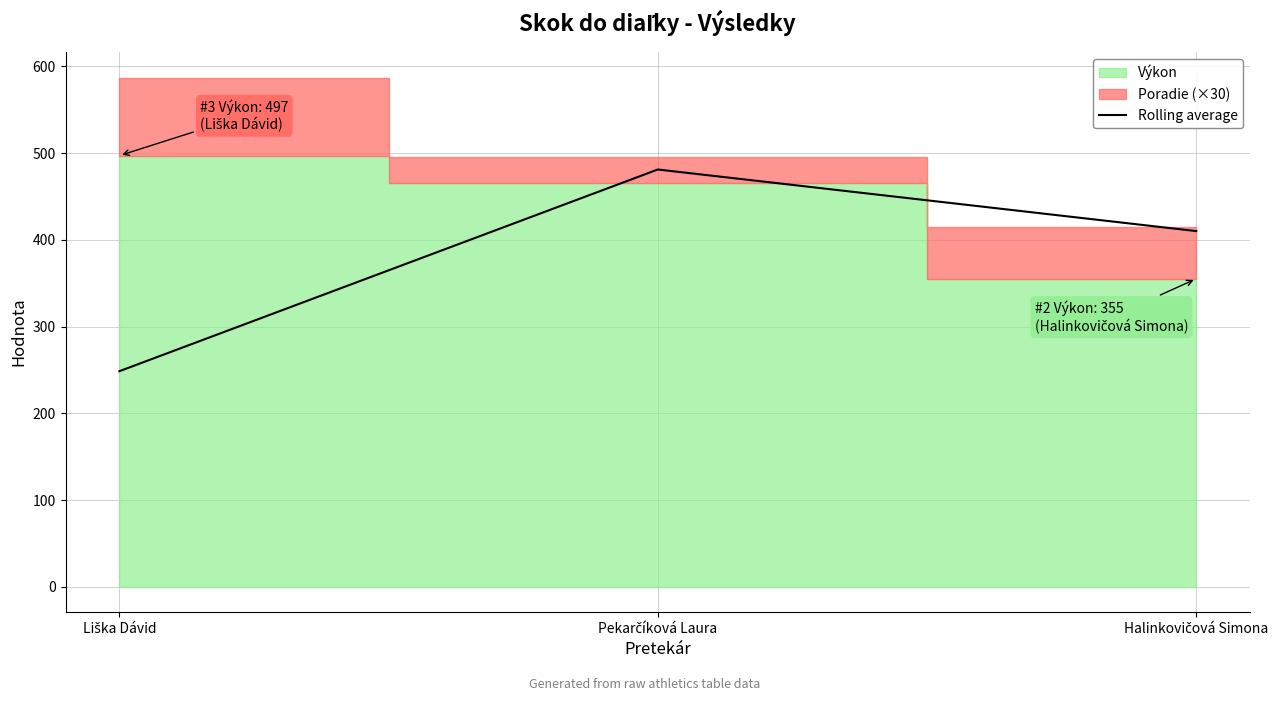

The value at Liška Dávid is 248.5. True or false?

True